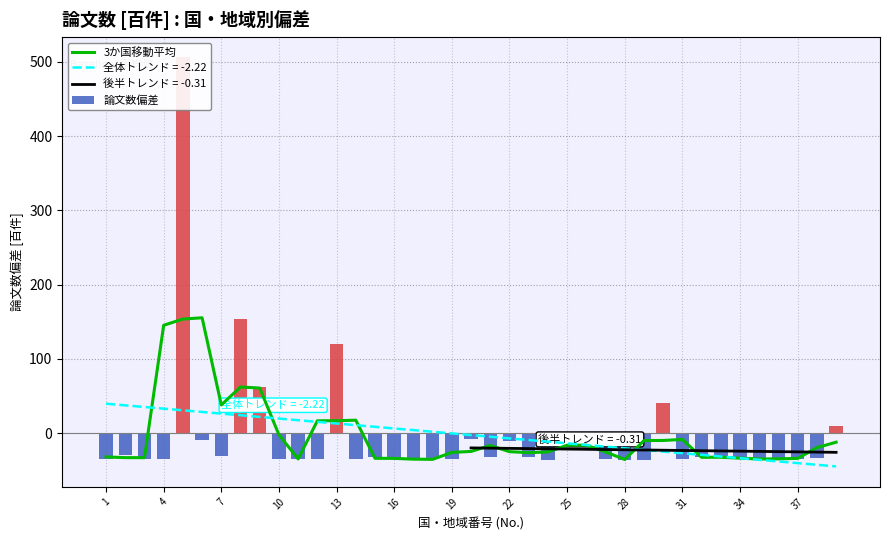

Which has a higher value, 19 or 25?

25